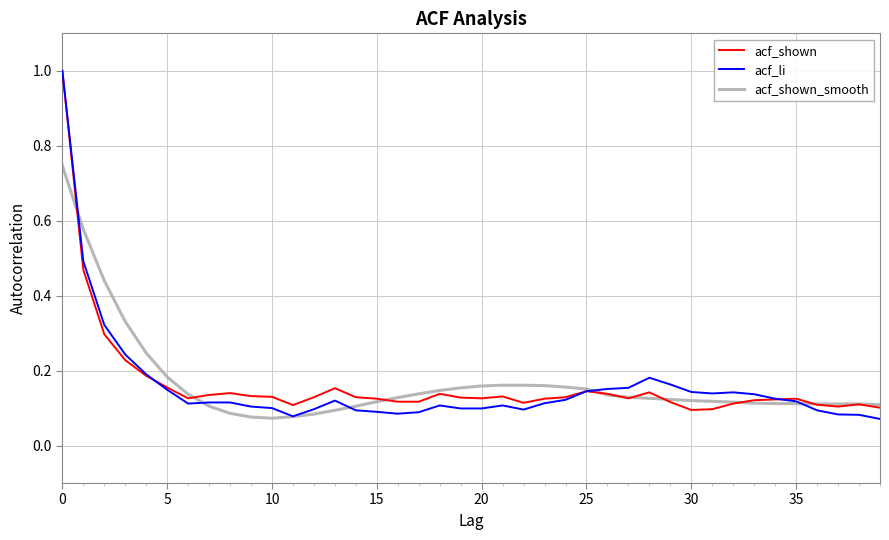

True or false: acf_li has more than 1 interior local peaks.

True